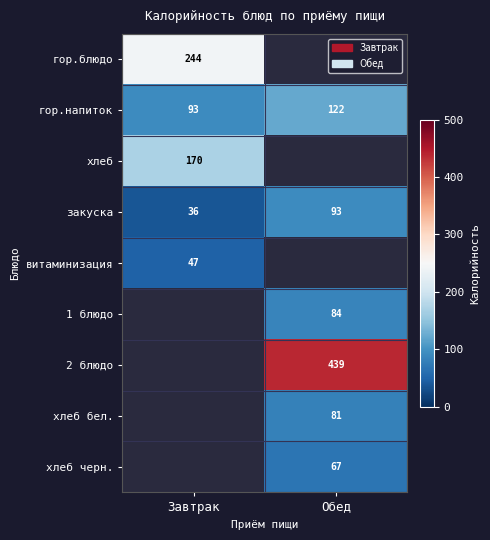

The гор.блюдо series shows 374 at Завтрак. True or false?

False